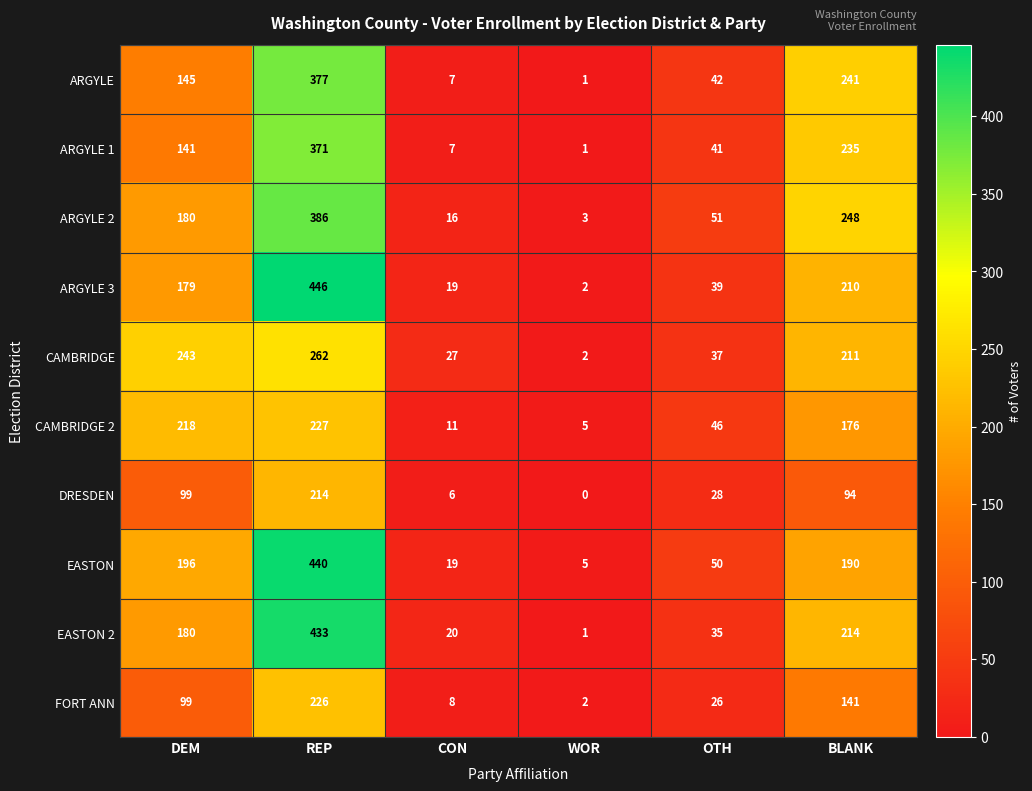

At which category does the chart reach its minimum across all series?

WOR